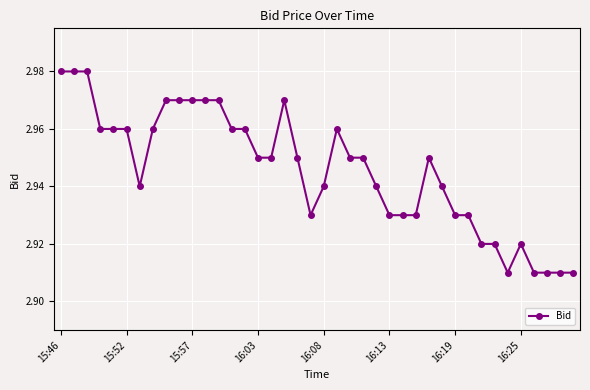

True or false: the data has more than 0 interior local peaks.

True